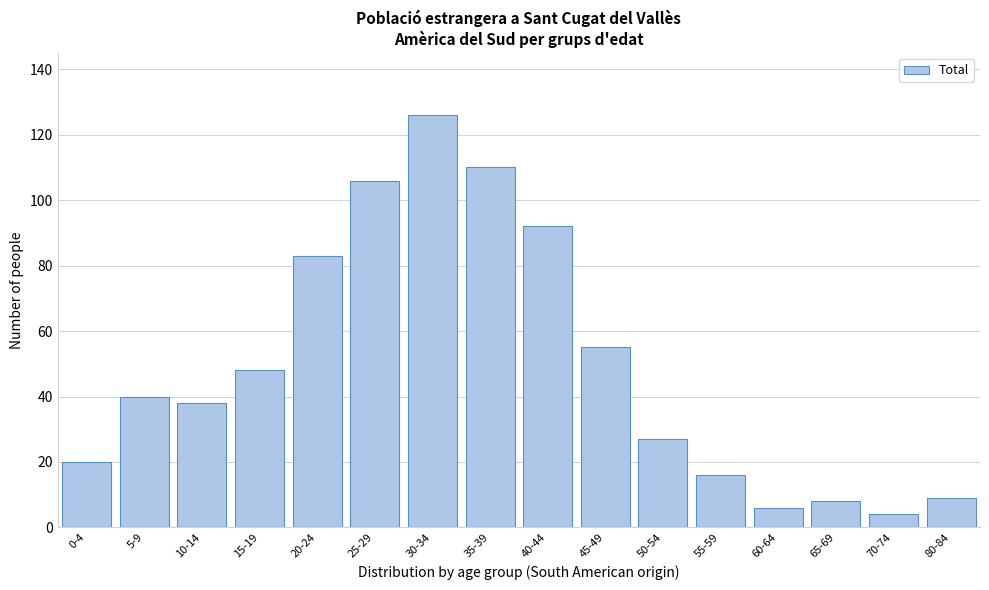

Reading right to left, transcribe all the data shown in this chart.

9	4	8	6	16	27	55	92	110	126	106	83	48	38	40	20